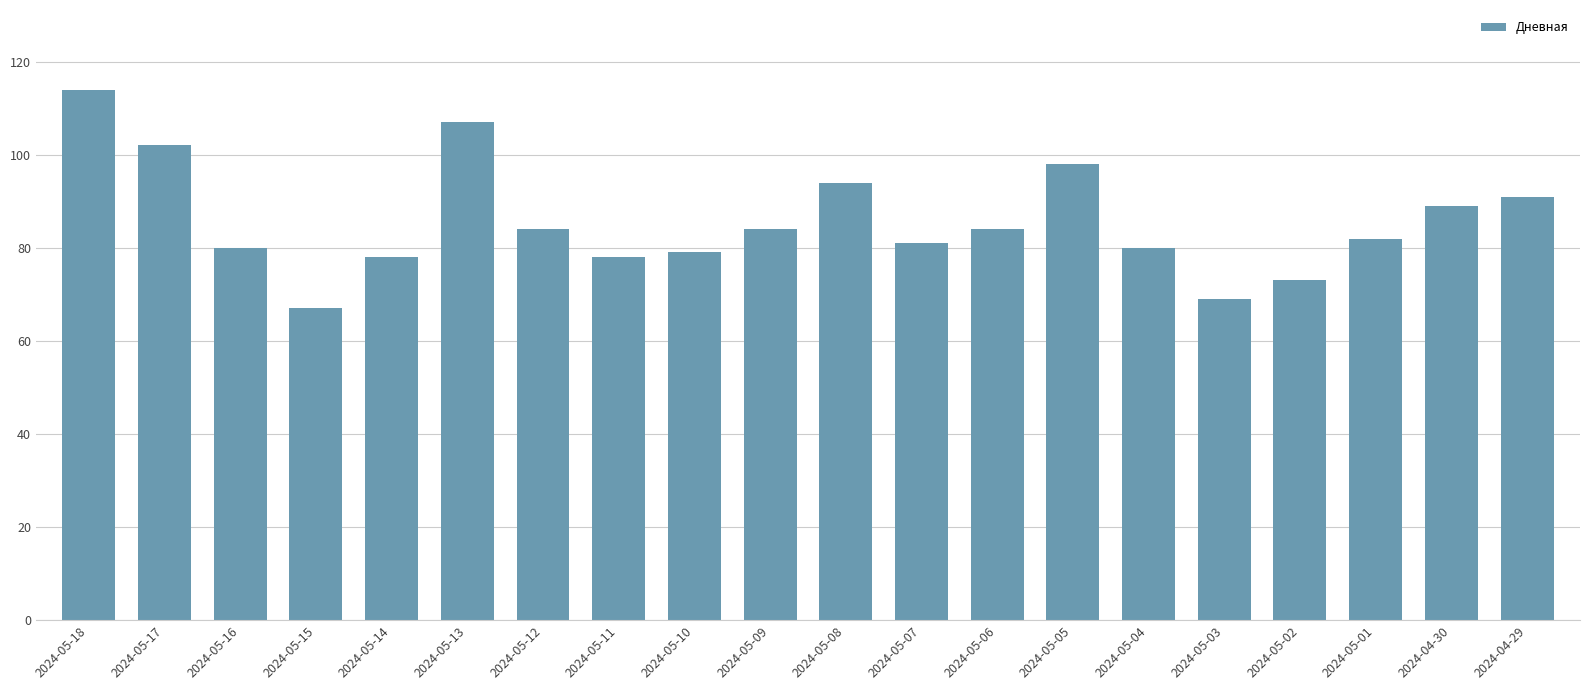

What is the difference between the maximum and minimum values?

47